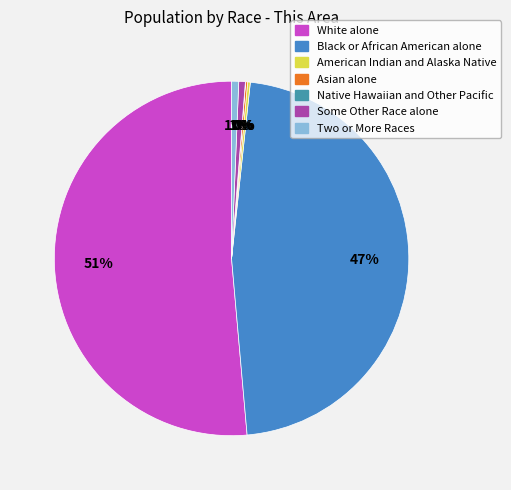

Which slice is the smallest?

Native Hawaiian and Other Pacific